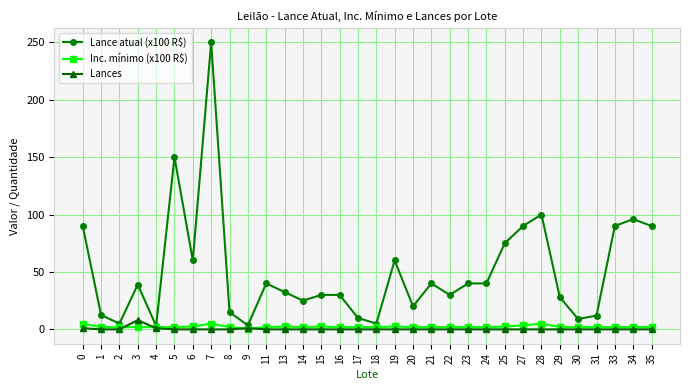

True or false: Lance atual (x100 R$) has more than 2 interior local peaks.

True